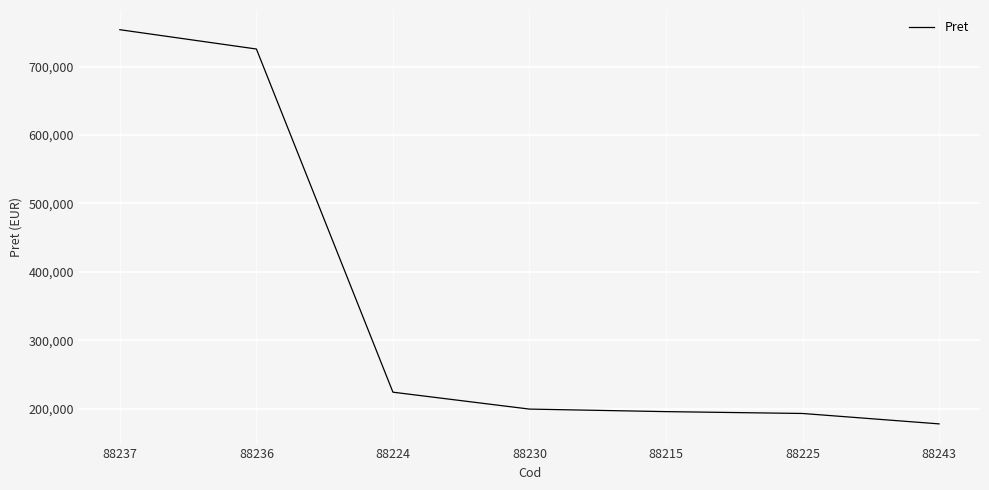

Which label corresponds to the smallest value in the chart?

88243